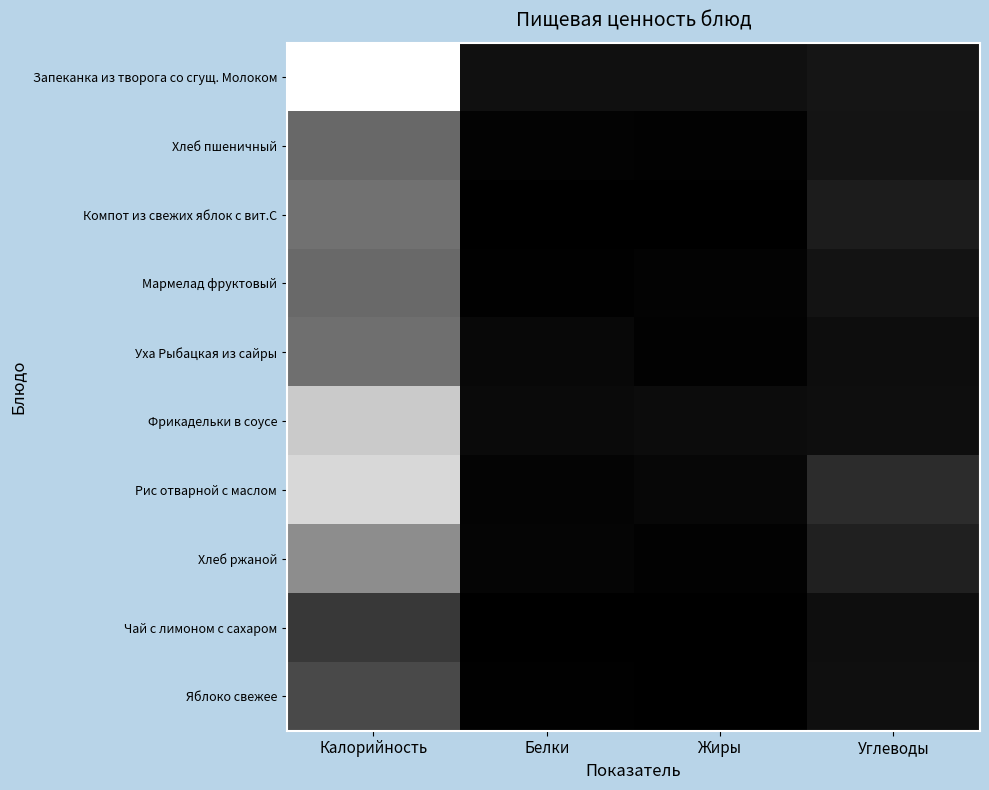

Reading left to right, list all the values displayed in this chart.

Запеканка из творога со сгущ. Молоком: Калорийность=256	Белки=16	Жиры=16	Углеводы=21
Хлеб пшеничный: Калорийность=104	Белки=3	Жиры=2	Углеводы=20
Компот из свежих яблок с вит.С: Калорийность=114	Белки=0	Жиры=0	Углеводы=28
Мармелад фруктовый: Калорийность=105	Белки=1	Жиры=3	Углеводы=19
Уха Рыбацкая из сайры: Калорийность=111	Белки=8	Жиры=2	Углеводы=13
Фрикадельки в соусе: Калорийность=202	Белки=10	Жиры=12	Углеводы=14
Рис отварной с маслом: Калорийность=216	Белки=4	Жиры=7	Углеводы=44
Хлеб ржаной: Калорийность=141	Белки=5	Жиры=2	Углеводы=32
Чай с лимоном с сахаром: Калорийность=56	Белки=0	Жиры=0	Углеводы=14
Яблоко свежее: Калорийность=74	Белки=1	Жиры=0	Углеводы=15